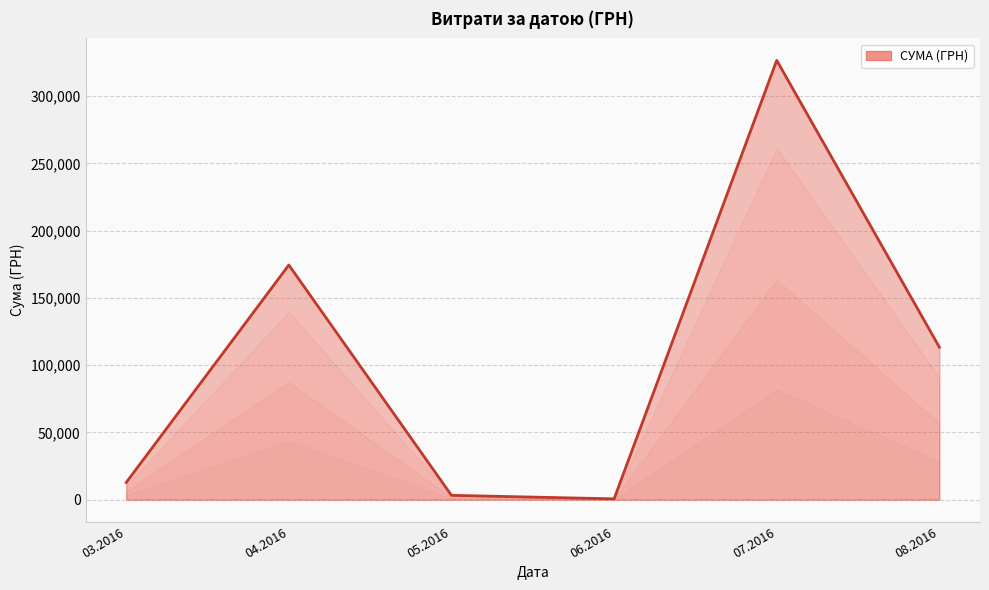

What is the change in value from 03.2016 to 07.2016?

+313825.5